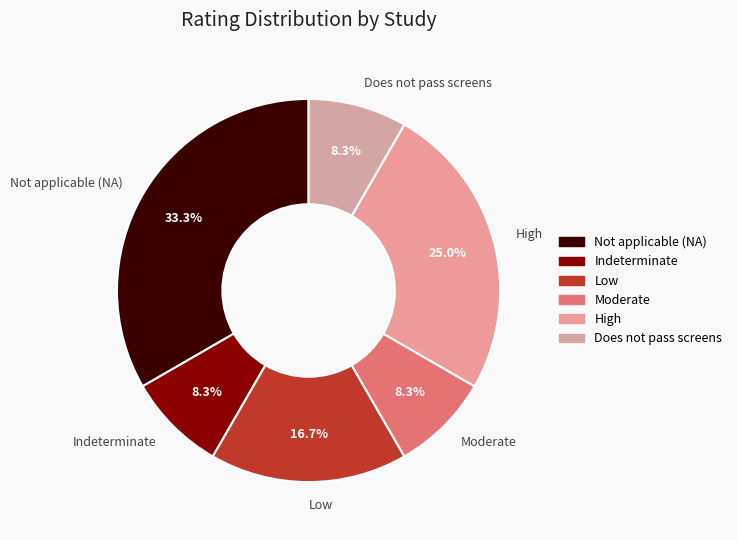

Is it true that Indeterminate is 8% of the pie?

True